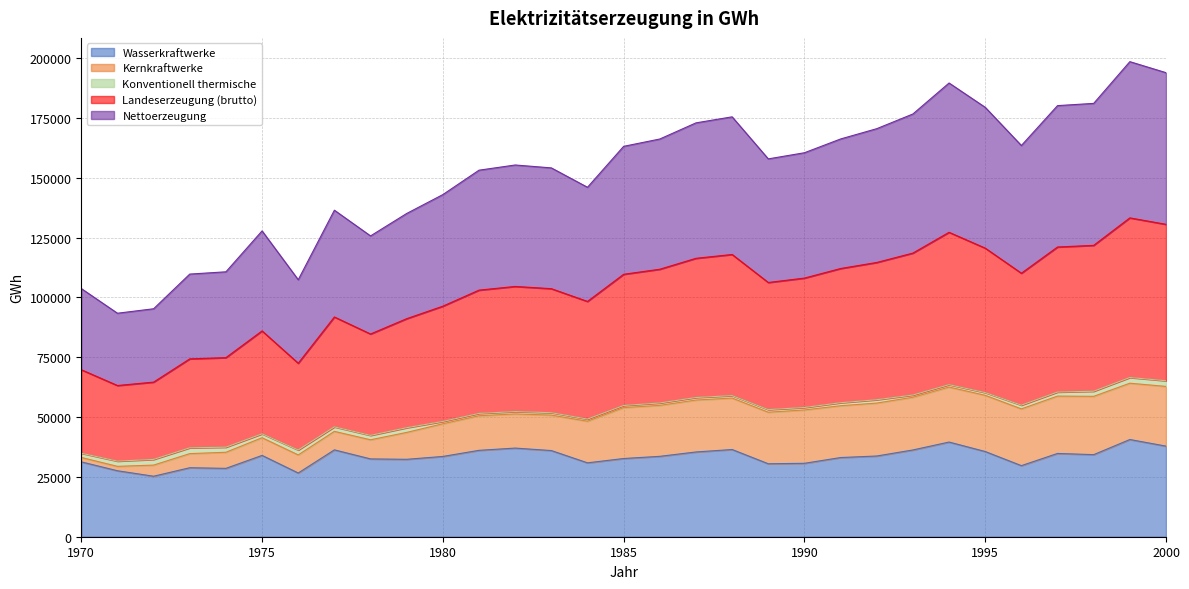

At which category does Nettoerzeugung reach its first local valley?

1971